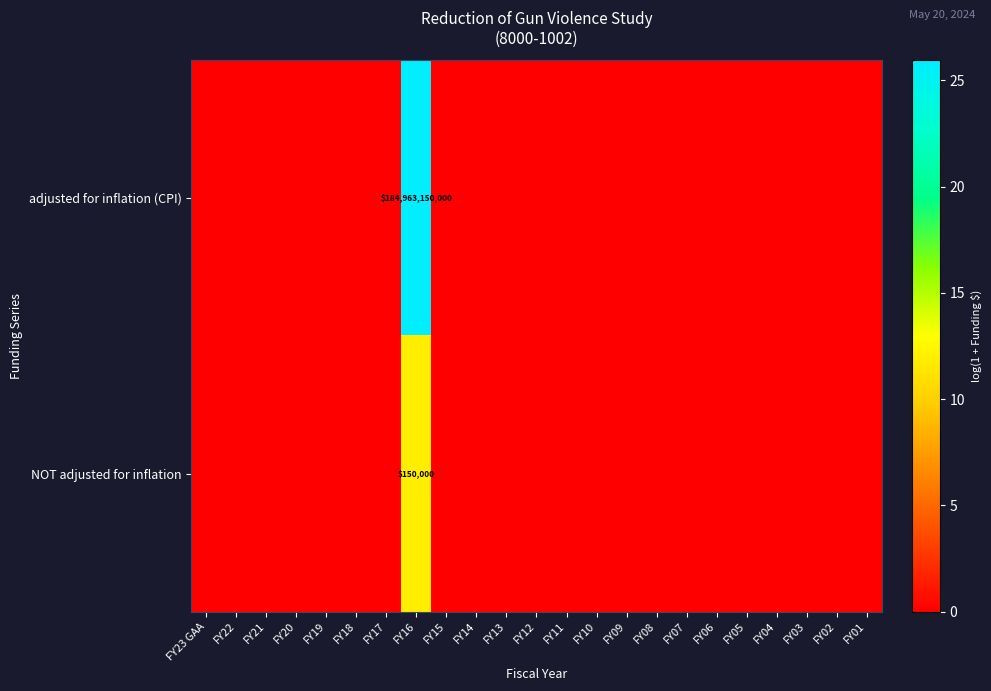

How many data points does each series have?

23